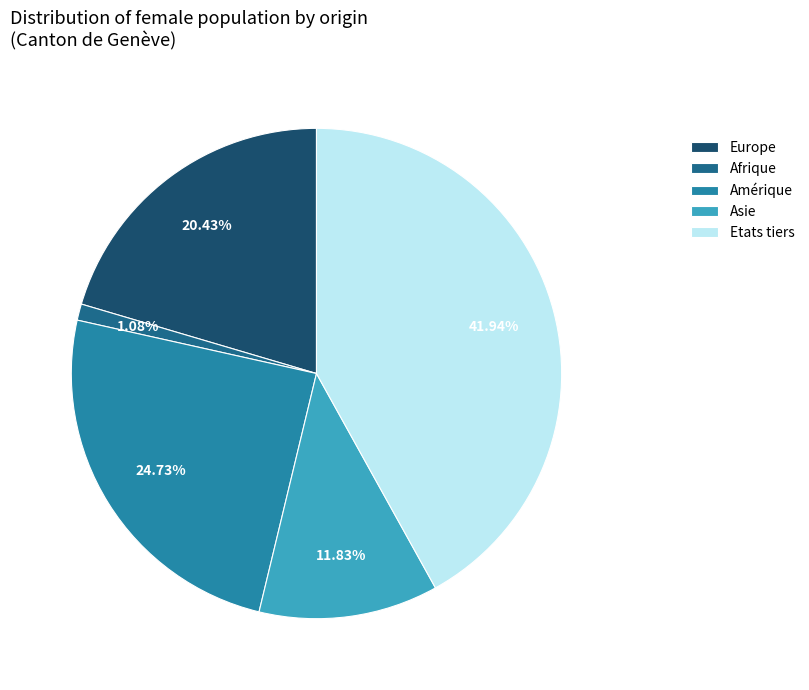

Which category has the biggest portion of the pie?

Etats tiers